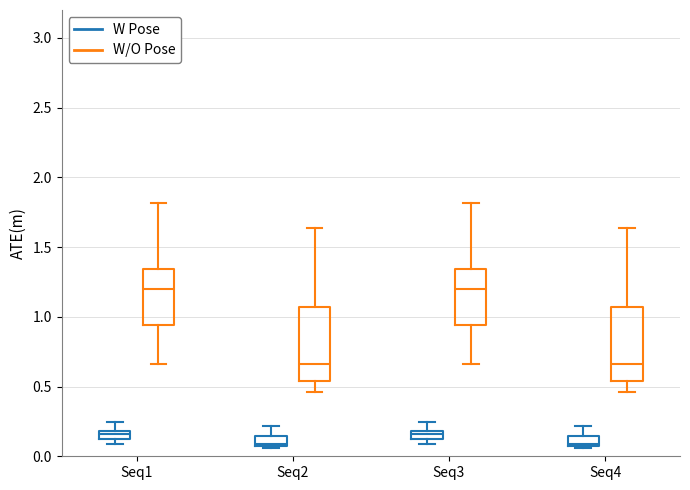

Where does the median line of the box for Seq3 (W/O Pose) sit on the y-axis? The values are not printed on the chart, so give them approximately, as read against the axis.

1.20